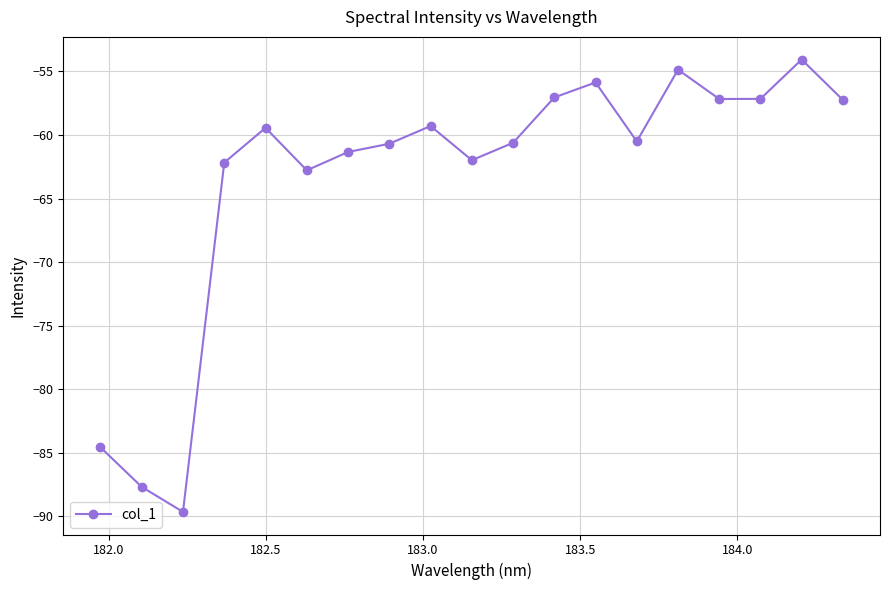

How many points are lower than both their immediate neighbors (excluding endpoints)?

5